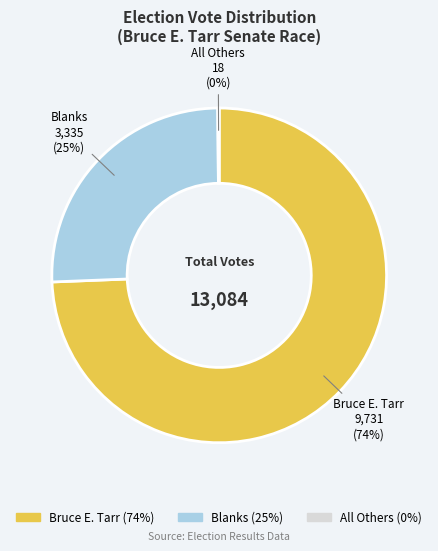

To the nearest percent, what is the average slice percentage?

33%